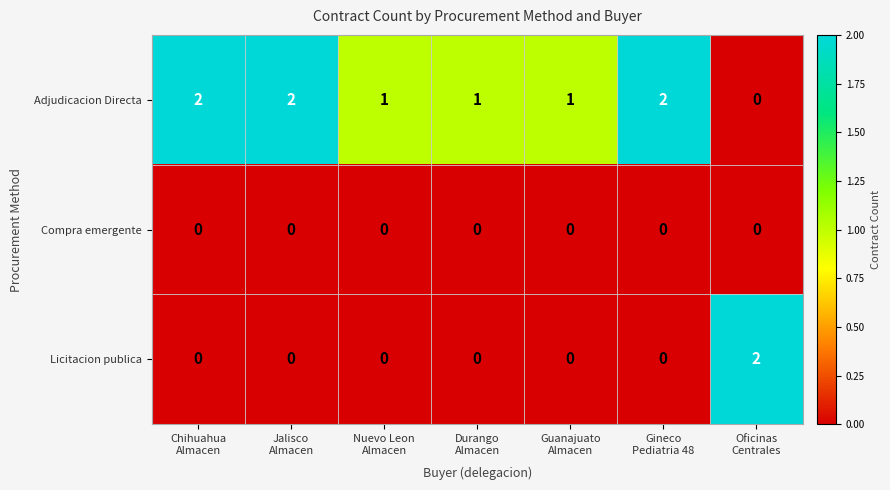

Reading left to right, what are all the values shown in this chart?

Adjudicacion Directa: 2	2	1	1	1	2	0
Compra emergente: 0	0	0	0	0	0	0
Licitacion publica: 0	0	0	0	0	0	2